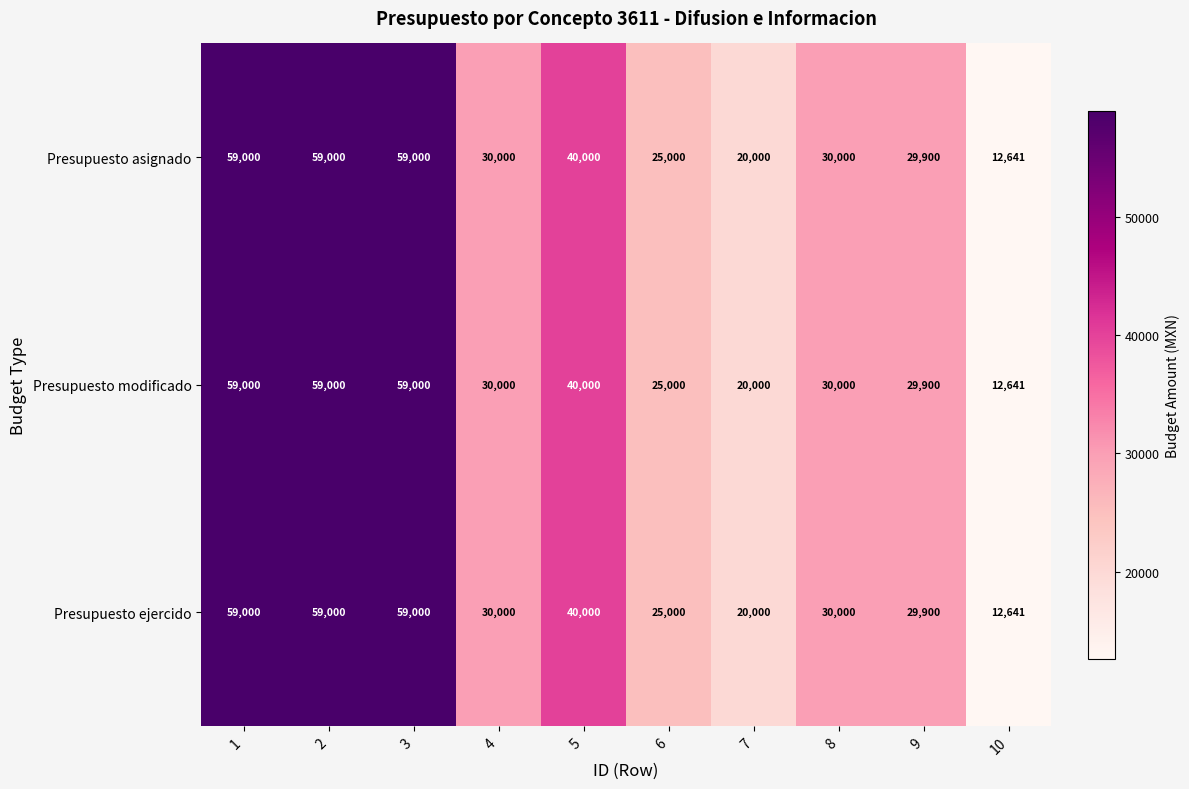

Is the value of Presupuesto modificado at 6 greater than the value of Presupuesto ejercido at 4?

No